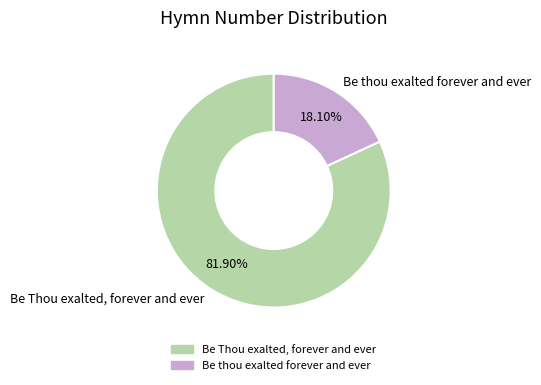

To the nearest percent, what portion does Be thou exalted forever and ever represent?

18%